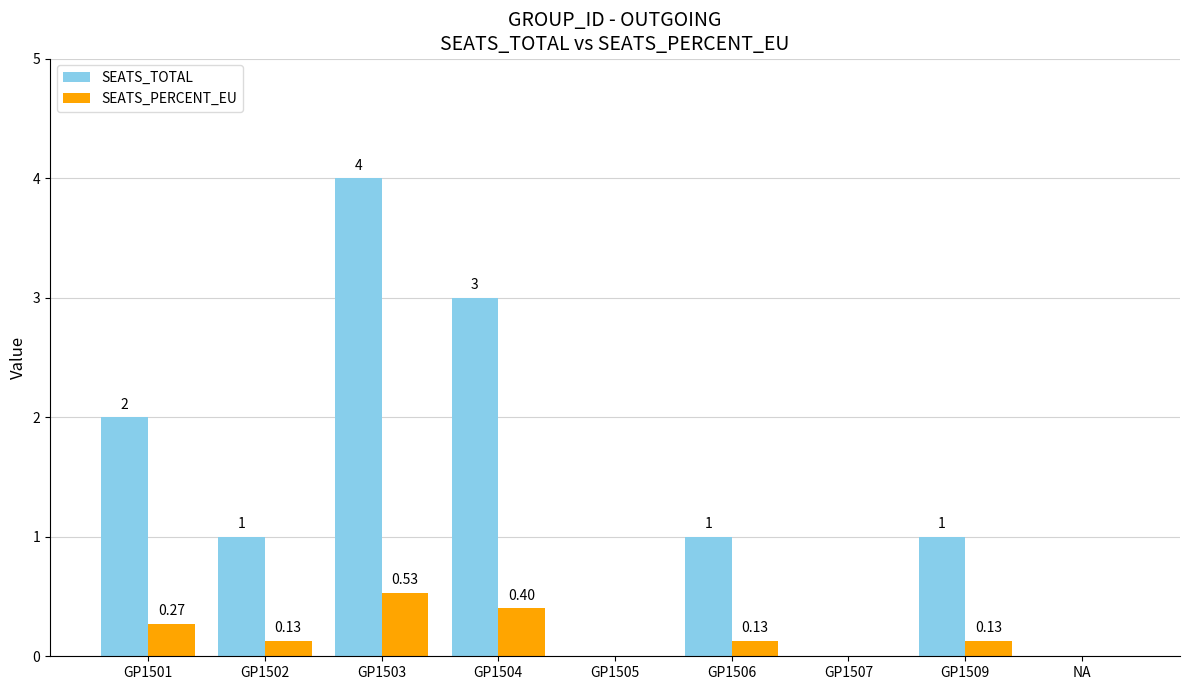

What is the sum of all SEATS_PERCENT_EU values?

1.6